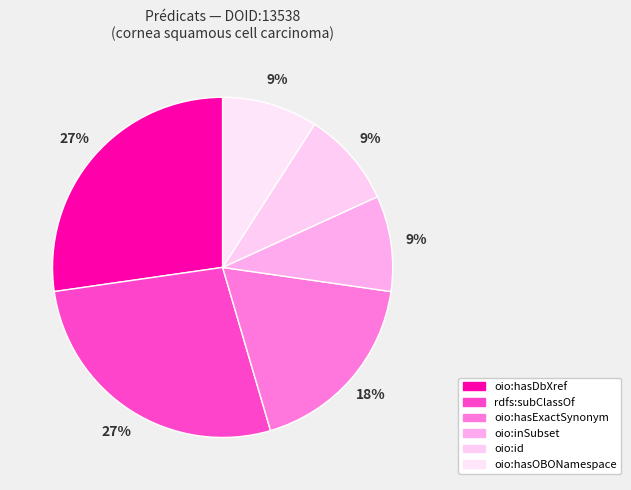

Count the number of slices in the pie.

6